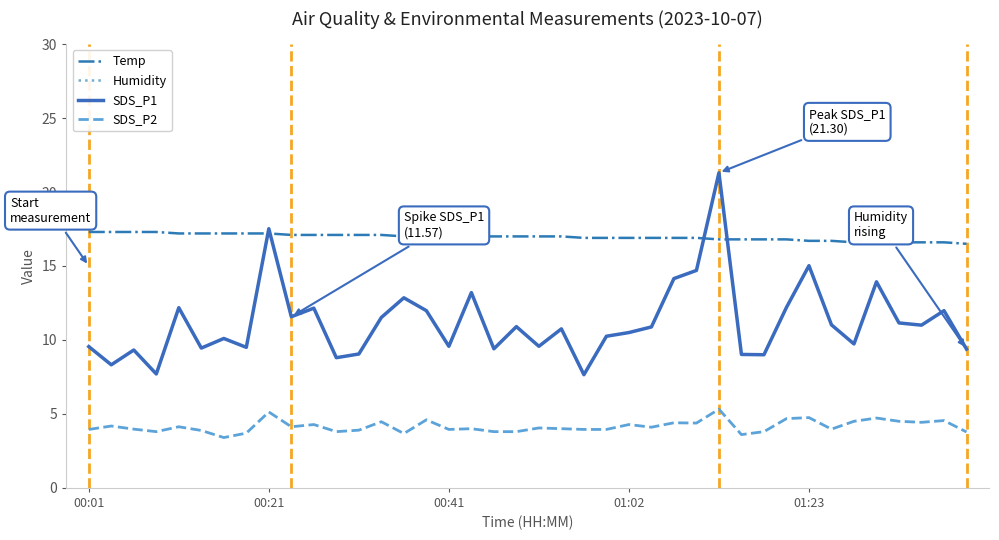

What is the maximum value for SDS_P2?

5.3